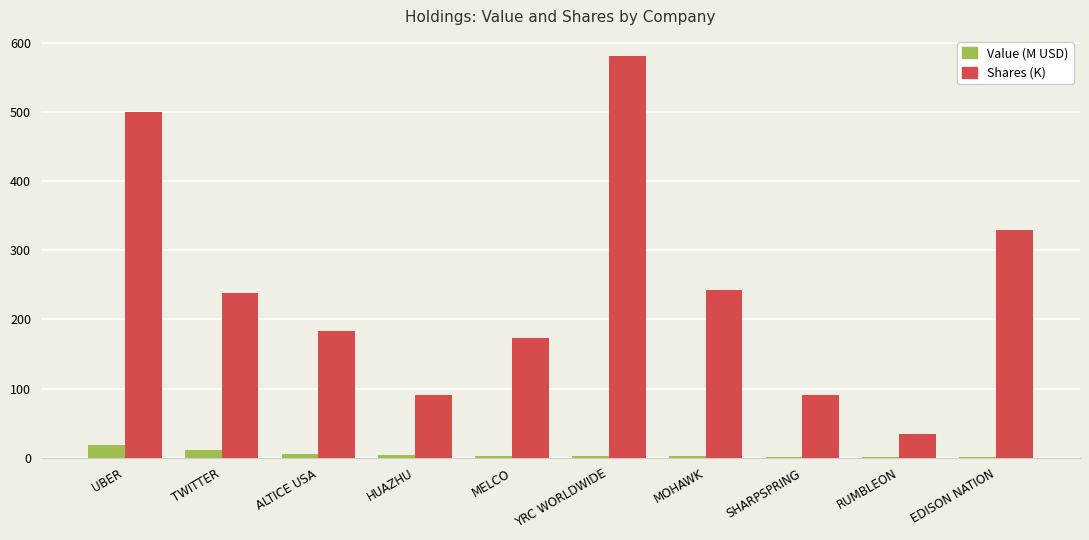

Which series has the largest total across all categories?

Shares (K)